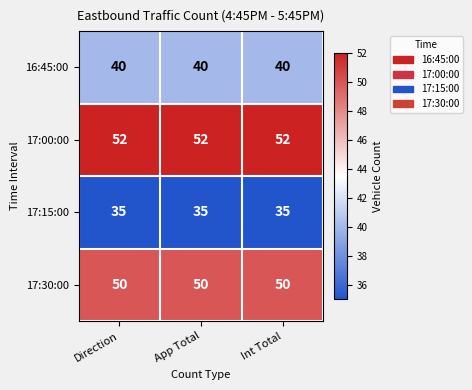

Which series has the largest total across all categories?

17:00:00